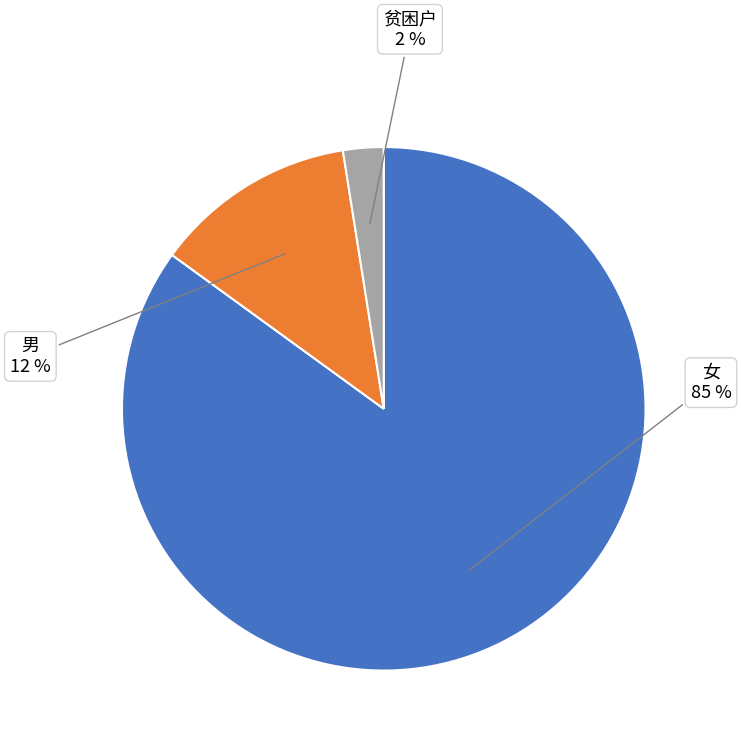

Does 男 account for over 50% of the chart?

No